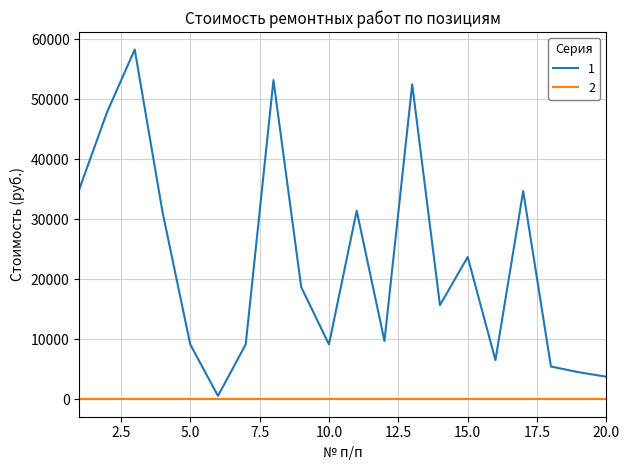

Rank the series by their maximum value, from highest to lowest.

1, 2